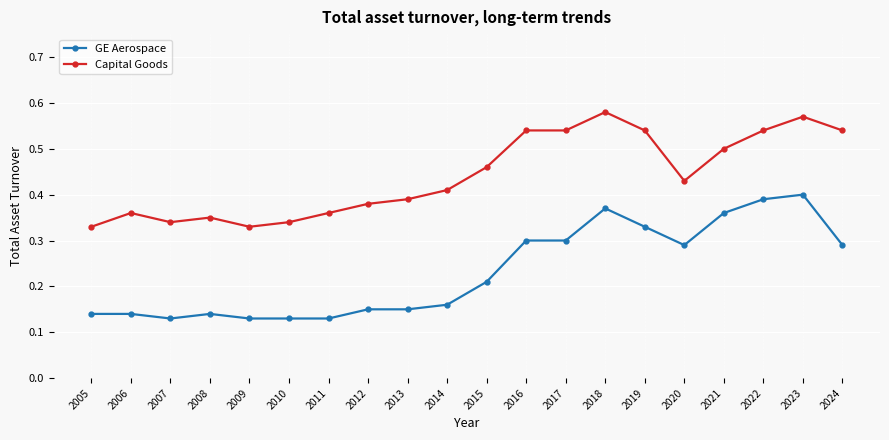

True or false: GE Aerospace has more than 1 interior local peaks.

True